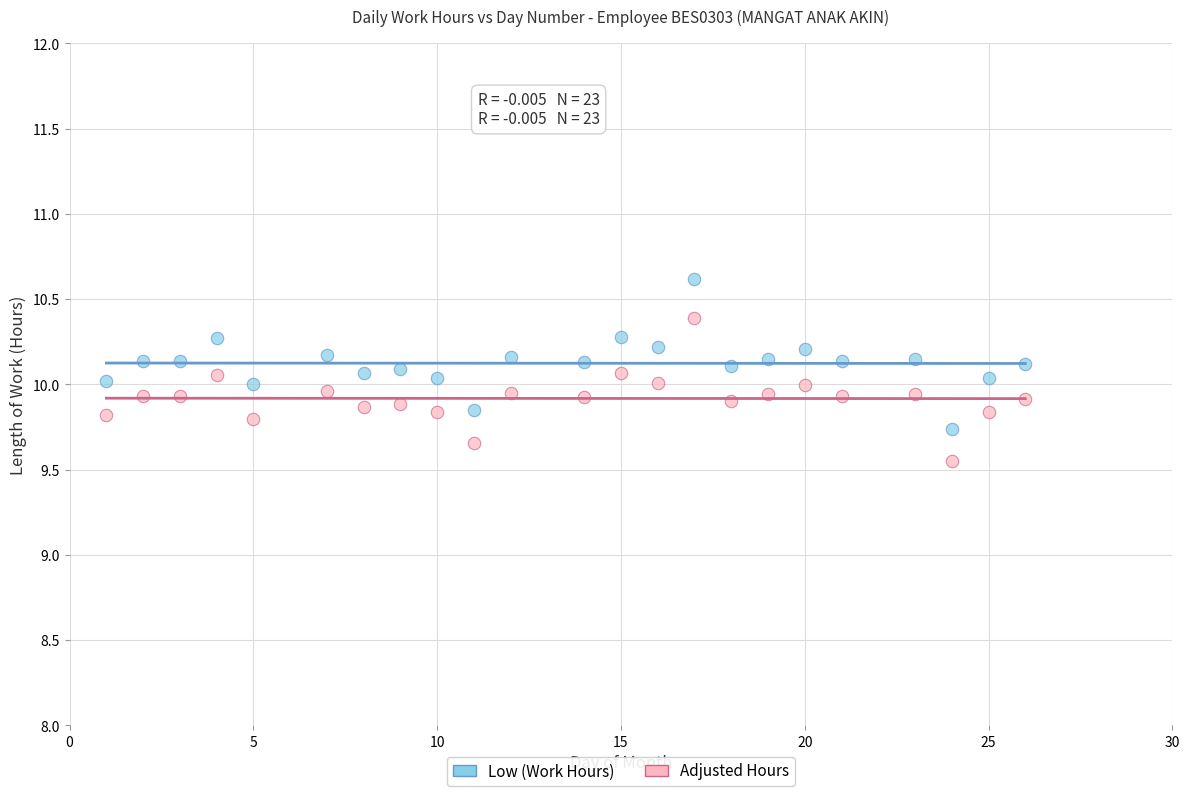

Across all data points, what is the range of X values (max minus min)?

25.0